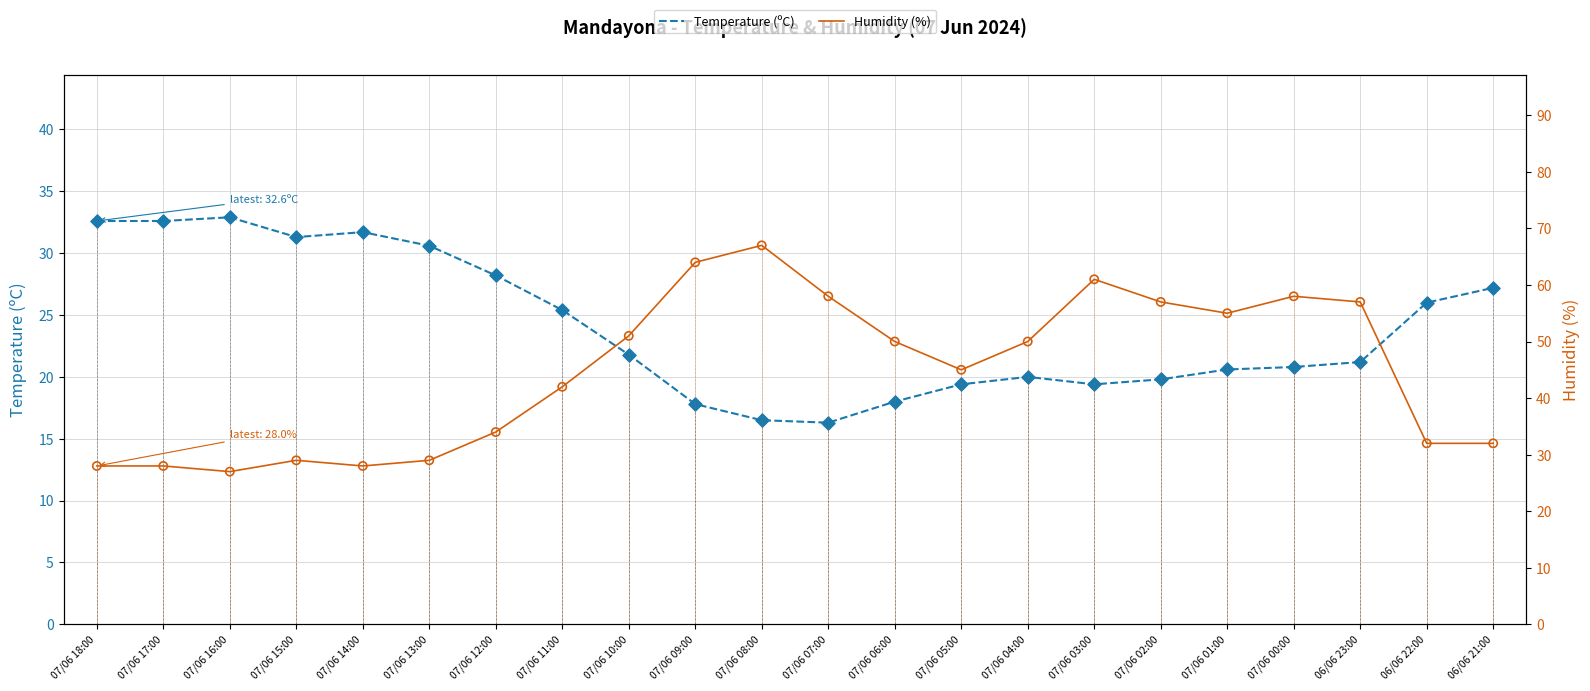

Which series has the largest total across all categories?

Humidity (%)